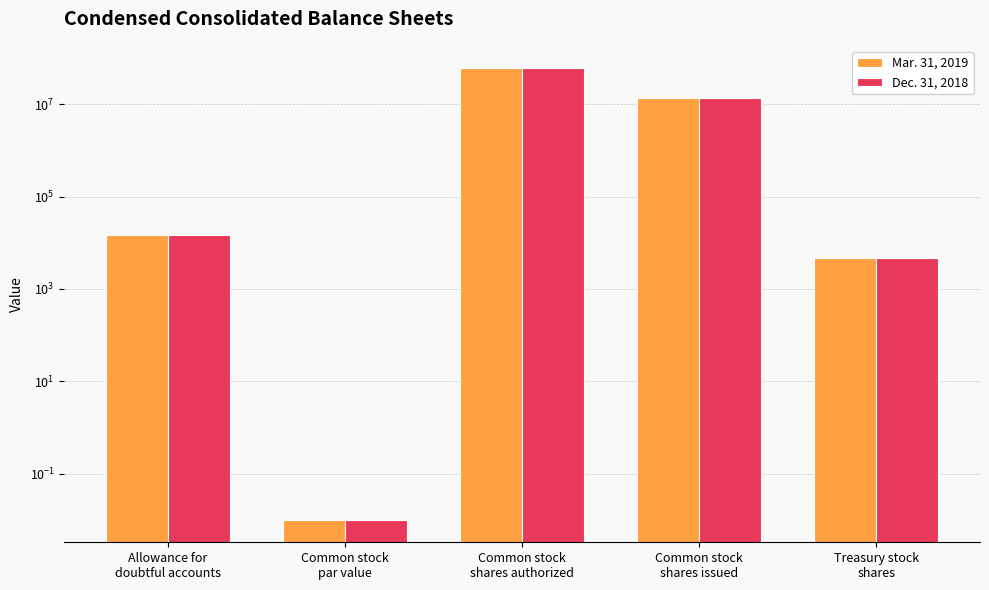

What is the label of the 5th bar from the left?

Treasury stock
shares